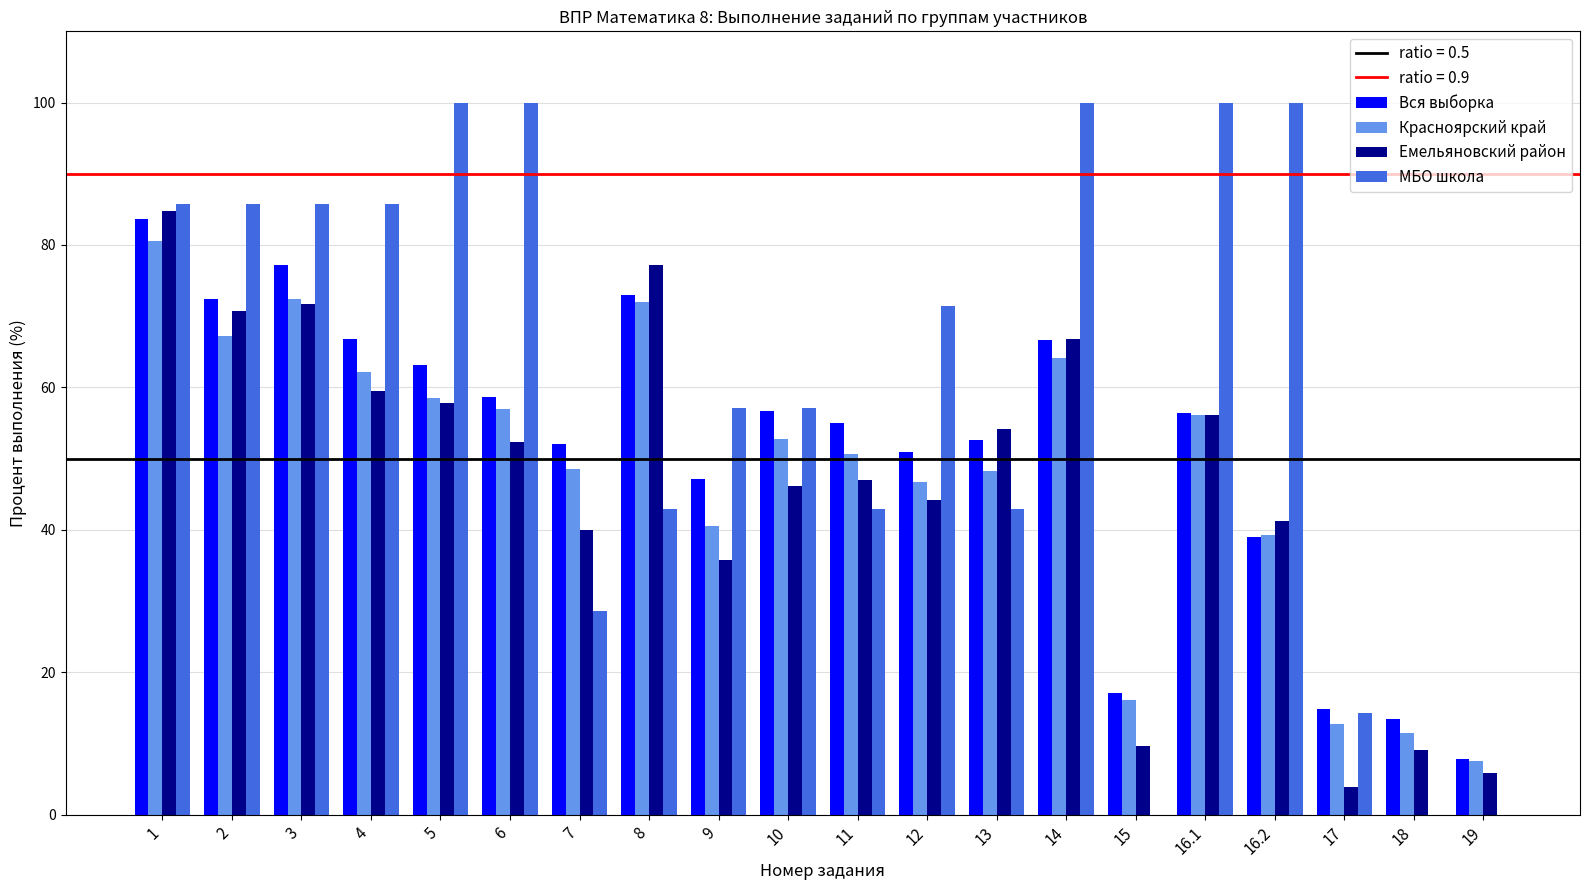

What is the greatest value displayed?

100.0